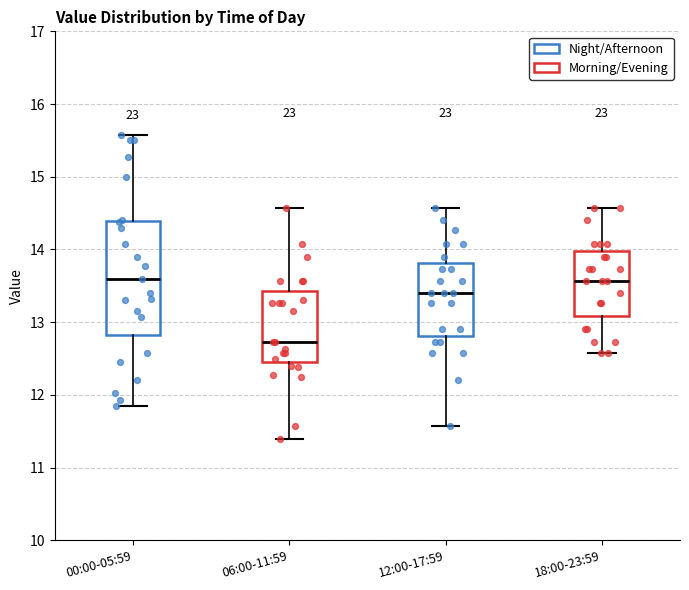

Reading left to right, read every box against the y-axis: the position of its median line, the range the box covers, and the ends of its whiskers. The values are not printed on the chart, so give them approximately, as read against the axis.

00:00-05:59: median 13.6, box 12.8 to 14.4, whiskers 11.9 to 15.6
06:00-11:59: median 12.7, box 12.5 to 13.4, whiskers 11.4 to 14.6
12:00-17:59: median 13.4, box 12.8 to 13.8, whiskers 11.6 to 14.6
18:00-23:59: median 13.6, box 13.1 to 14.0, whiskers 12.6 to 14.6